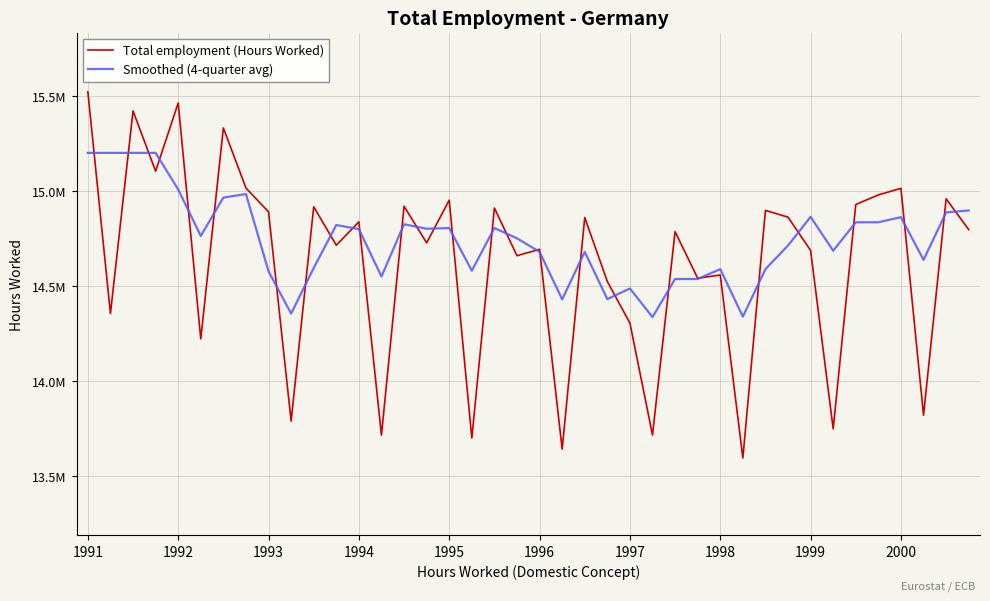

Is this an area chart (filled region under the line)?

No